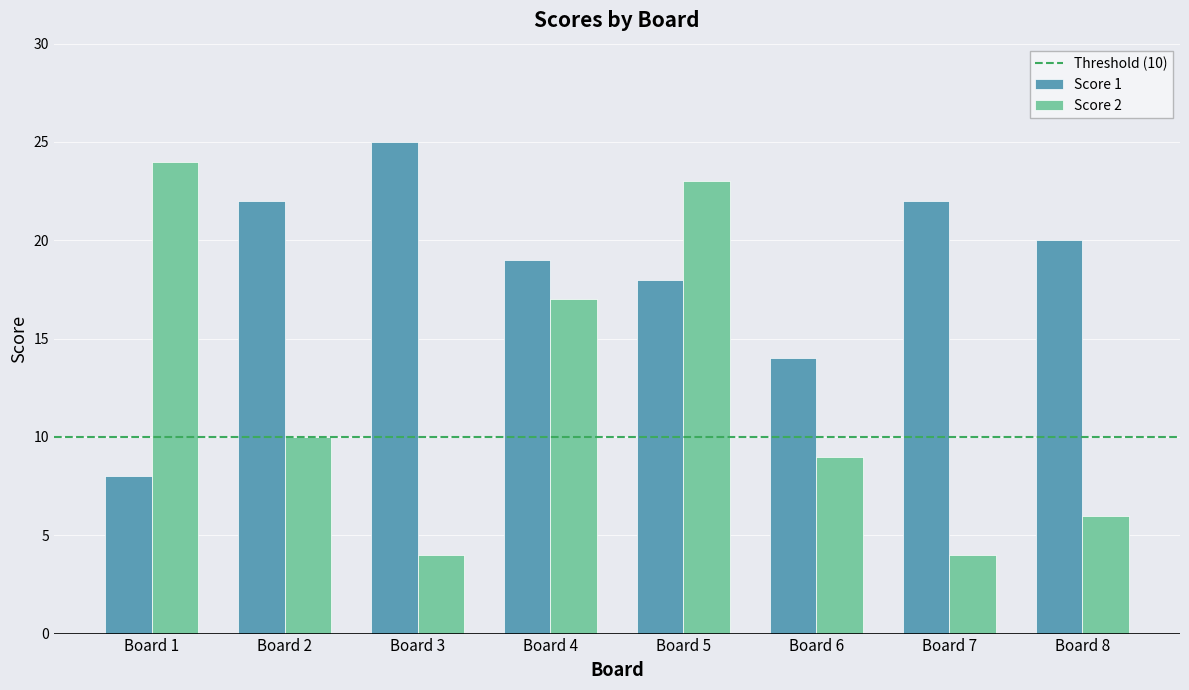

How many categories are shown in the chart?

8